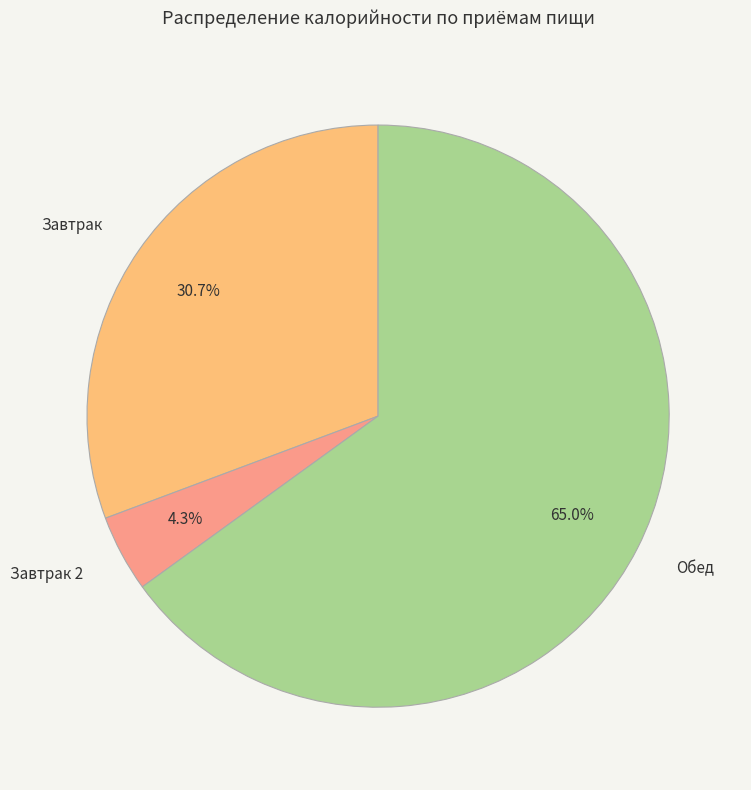

Between Завтрак 2 and Завтрак, which is larger?

Завтрак